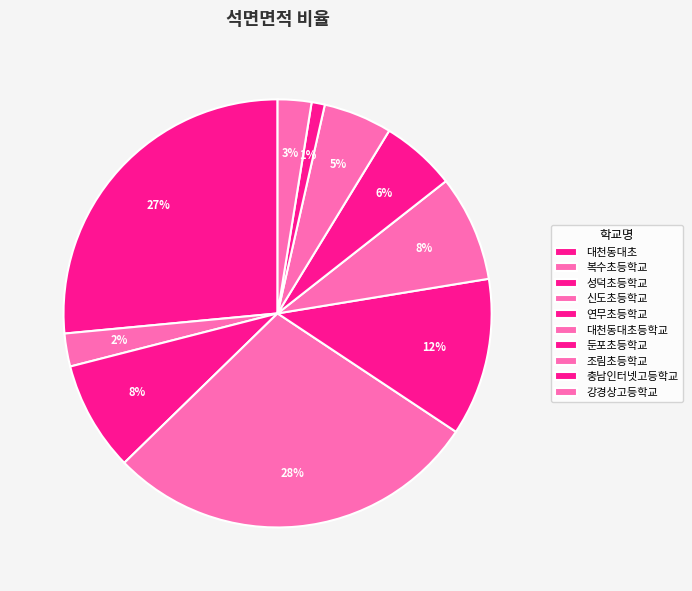

To the nearest percent, what is the combined percentage of 복수초등학교 and 강경상고등학교?

5%